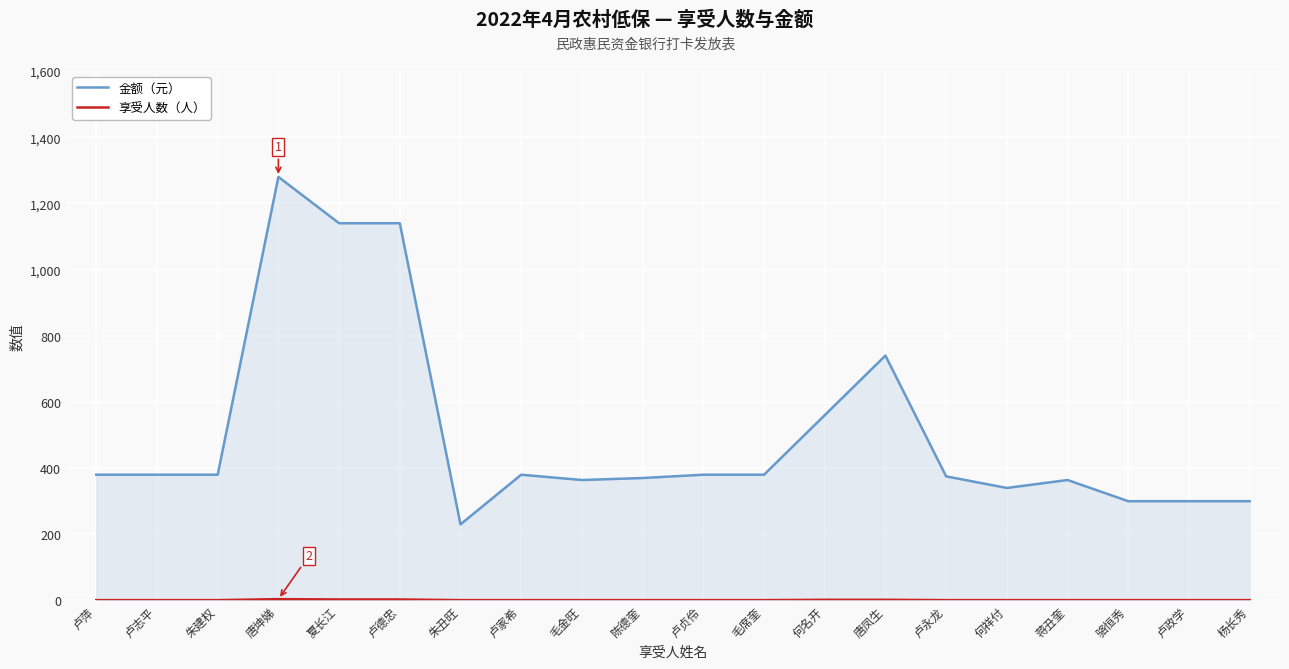

What is the label of the 6th point from the left?

卢德忠